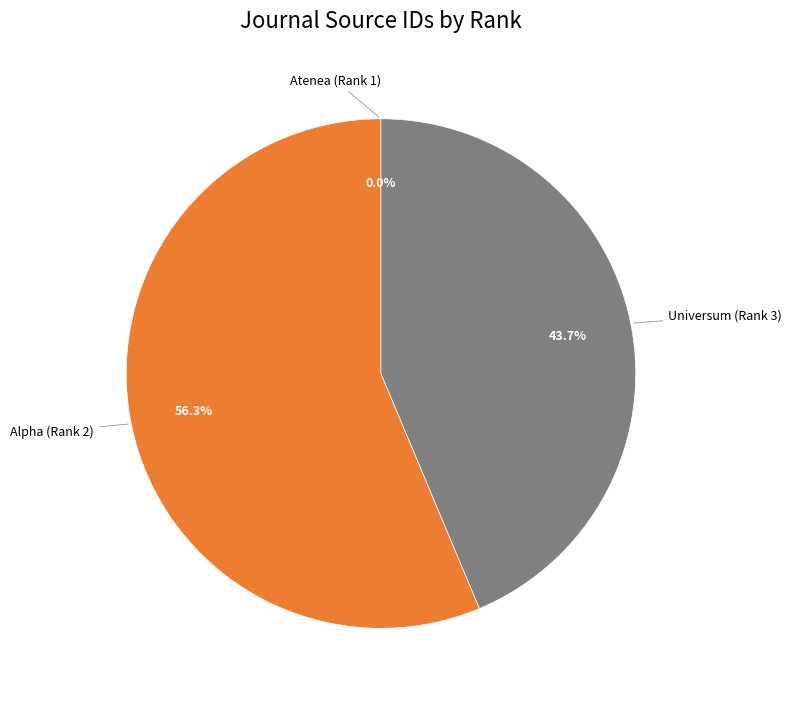

Is there a majority slice in this chart?

Yes